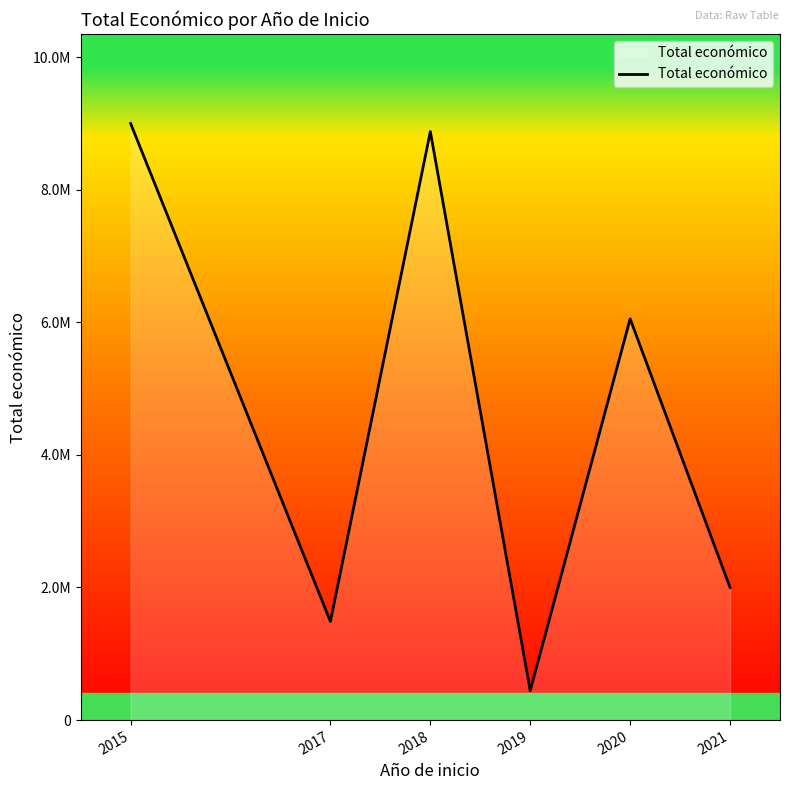

What is the difference between the maximum and second lowest values?

7512381